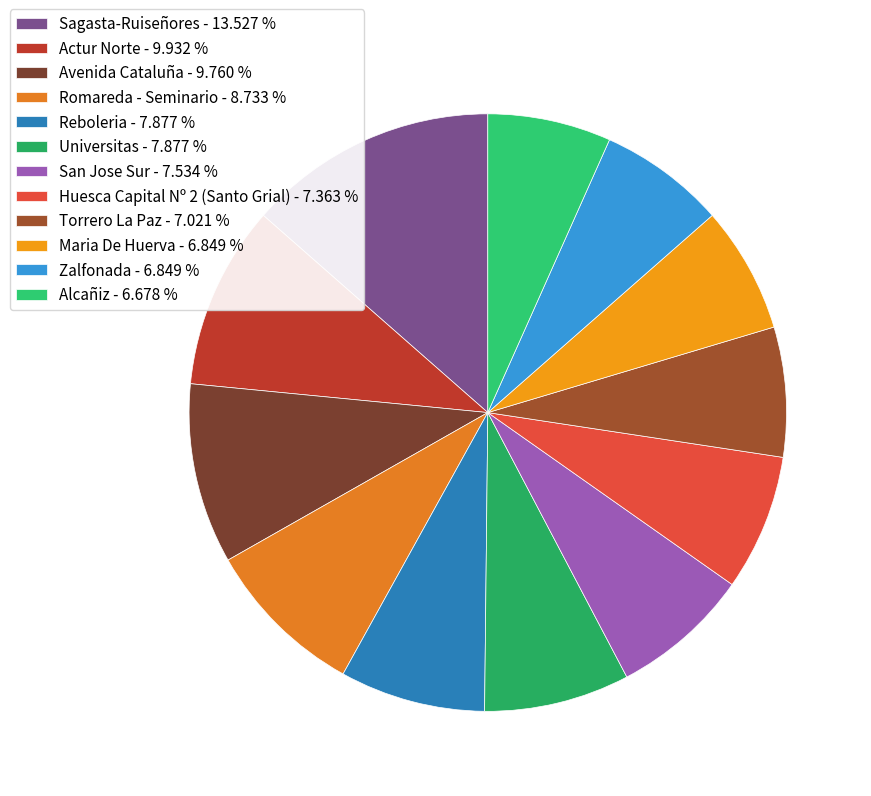

To the nearest percent, what percentage of the pie is Avenida Cataluña?

10%